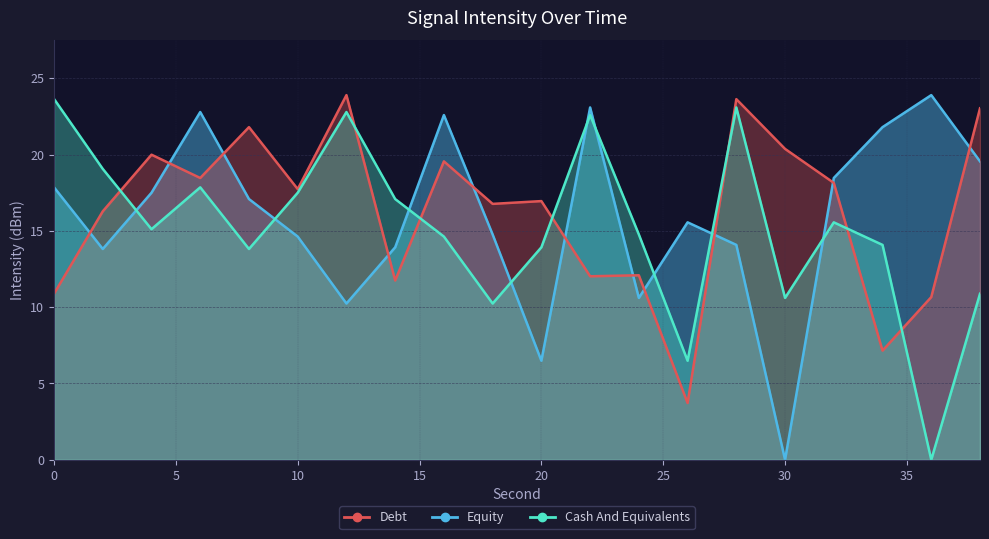

The Cash And Equivalents series shows 10.6 at 30. True or false?

True